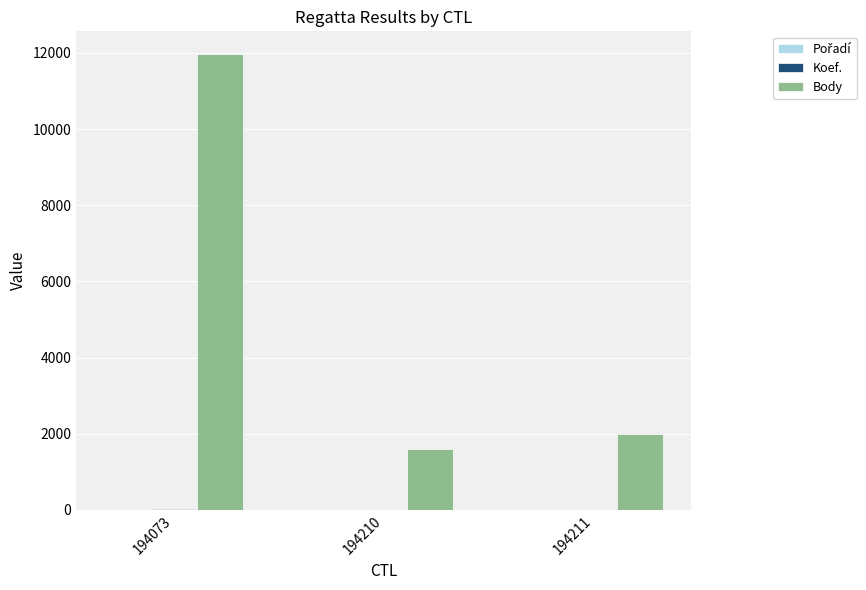

What is the total value across all series at 194073?

12029